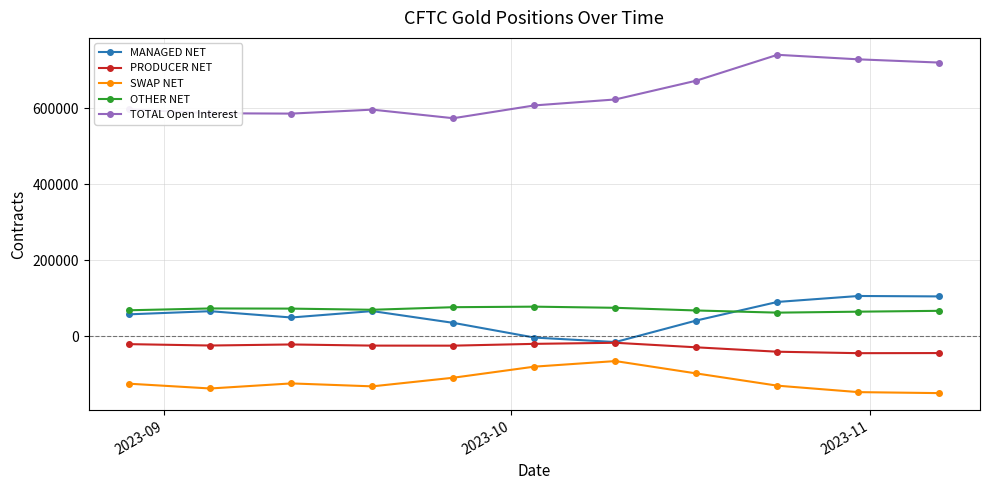

Which series has the largest range (max minus min)?

TOTAL Open Interest